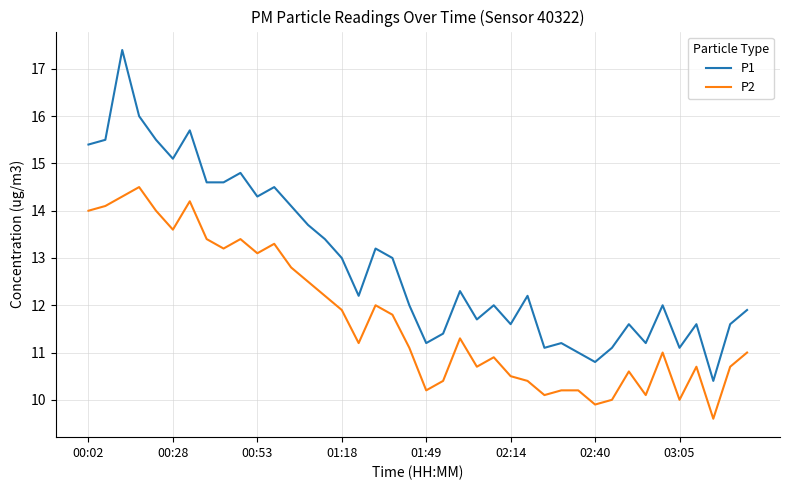

Reading right to left, list all the values displayed in this chart.

P1: 11.9	11.6	10.4	11.6	11.1	12.0	11.2	11.6	11.1	10.8	11.0	11.2	11.1	12.2	11.6	12.0	11.7	12.3	11.4	11.2	12.0	13.0	13.2	12.2	13.0	13.4	13.7	14.1	14.5	14.3	14.8	14.6	14.6	15.7	15.1	15.5	16.0	17.4	15.5	15.4
P2: 11.0	10.7	9.6	10.7	10.0	11.0	10.1	10.6	10.0	9.9	10.2	10.2	10.1	10.4	10.5	10.9	10.7	11.3	10.4	10.2	11.1	11.8	12.0	11.2	11.9	12.2	12.5	12.8	13.3	13.1	13.4	13.2	13.4	14.2	13.6	14.0	14.5	14.3	14.1	14.0